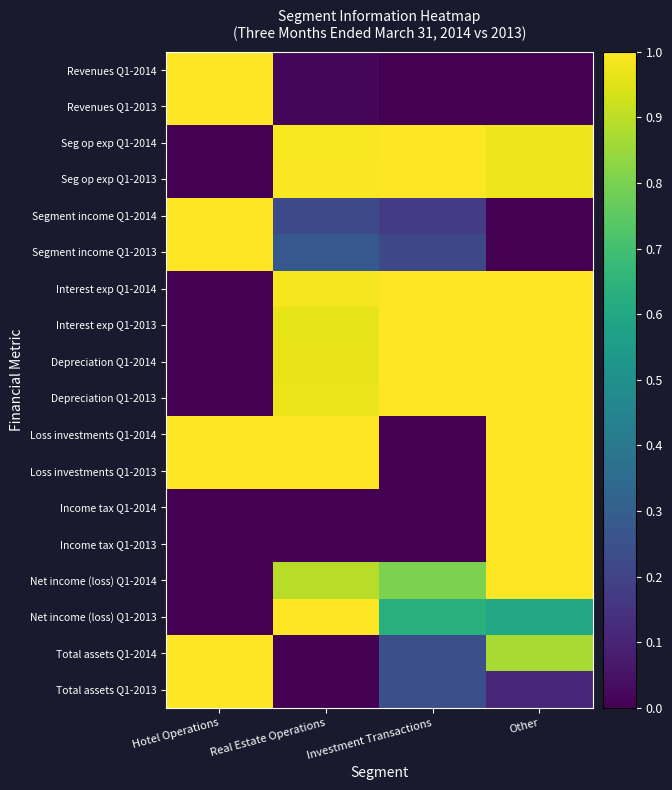

What is the spread (max minus min) of values at Investment Transactions?

1.0